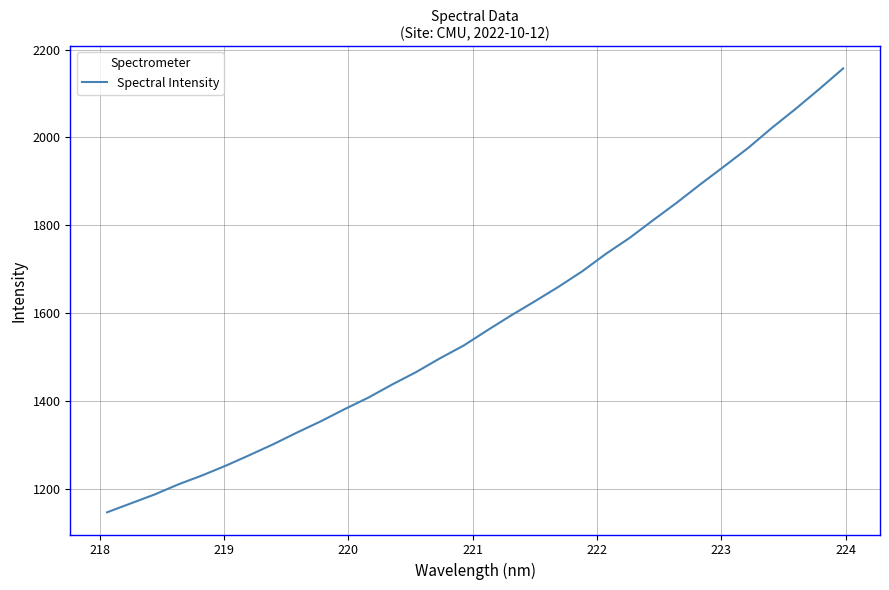

What is the minimum value shown in the chart?

1146.2